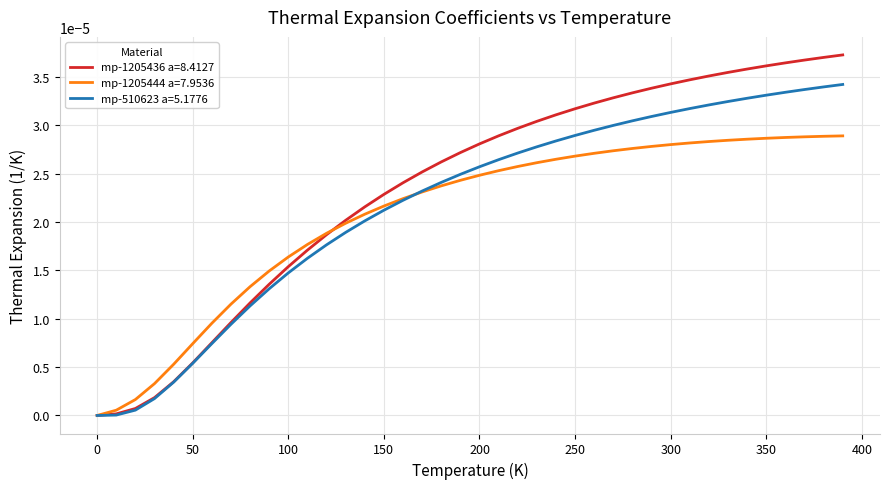

What are all the series names shown in the legend?

mp-1205436 a=8.4127, mp-1205444 a=7.9536, mp-510623 a=5.1776